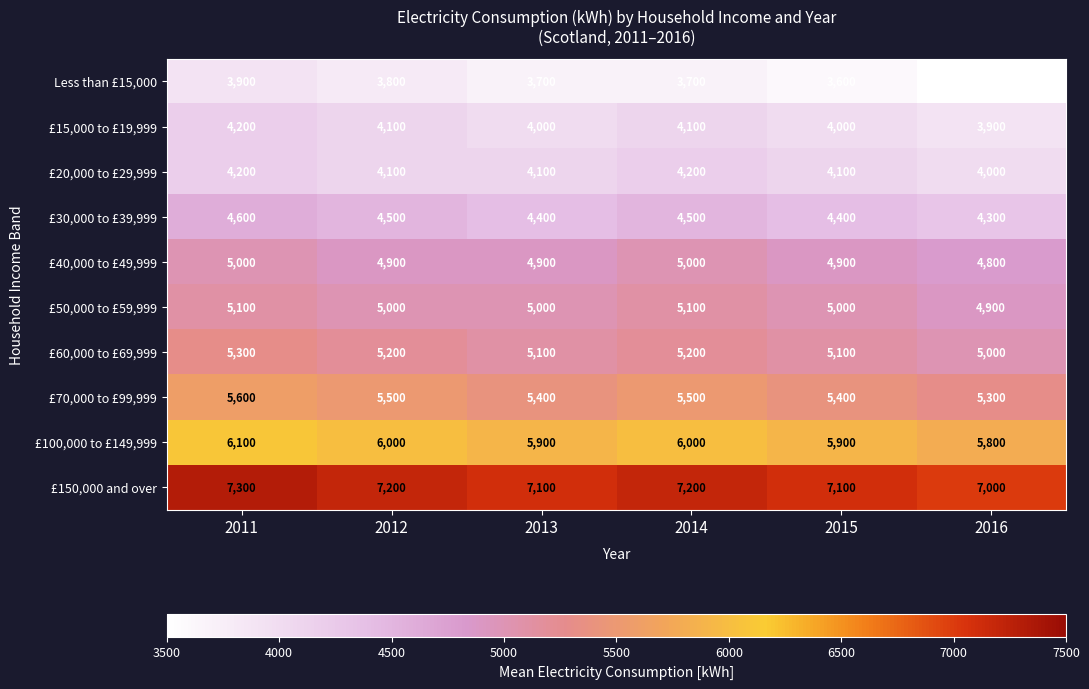

The value of £30,000 to £39,999 at 2016 is 4300. True or false?

True